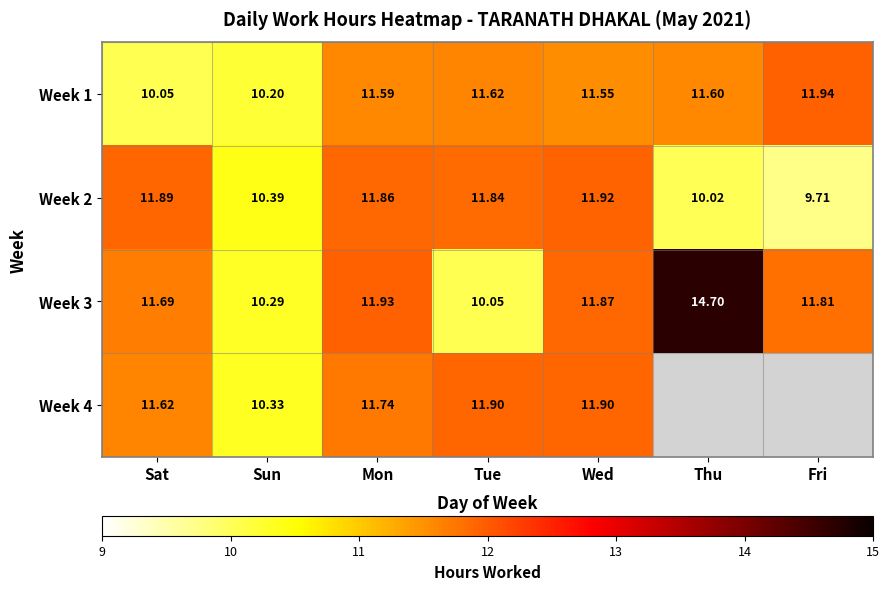

At which label does Week 1 reach its peak?

Fri